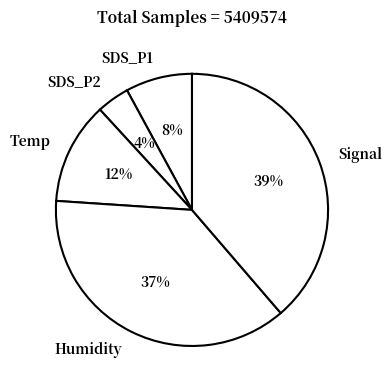

Which slice is the smallest?

SDS_P2